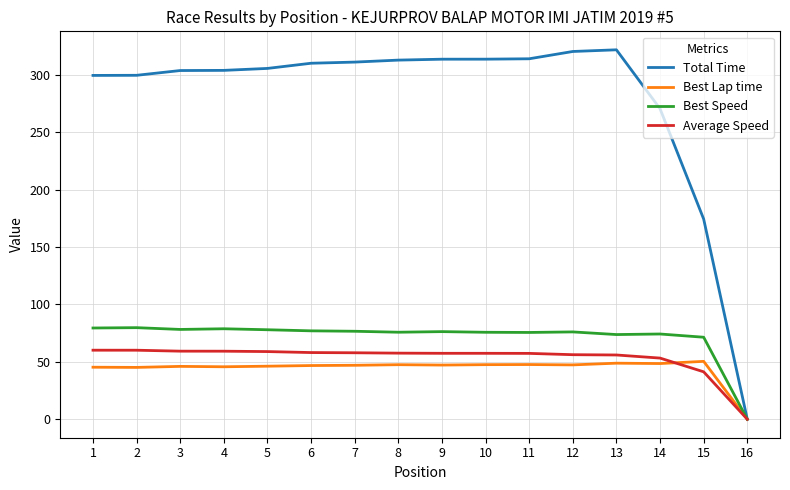

Which series has the largest range (max minus min)?

Total Time